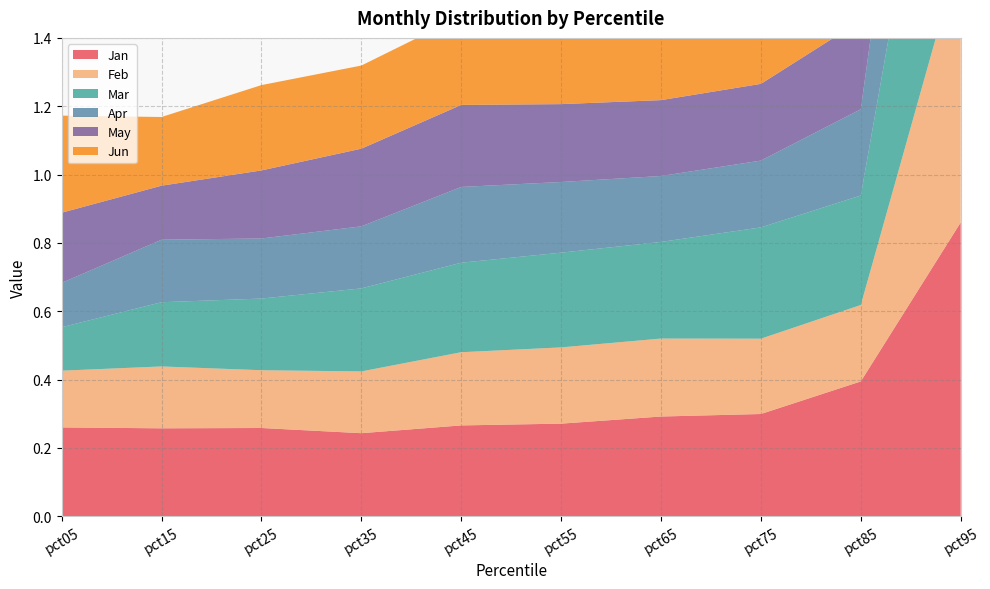

Reading left to right, list all the values displayed in this chart.

Jan: pct05=0.3	pct15=0.3	pct25=0.3	pct35=0.2	pct45=0.3	pct55=0.3	pct65=0.3	pct75=0.3	pct85=0.4	pct95=0.9
Feb: pct05=0.2	pct15=0.2	pct25=0.2	pct35=0.2	pct45=0.2	pct55=0.2	pct65=0.2	pct75=0.2	pct85=0.2	pct95=0.8
Mar: pct05=0.1	pct15=0.2	pct25=0.2	pct35=0.2	pct45=0.3	pct55=0.3	pct65=0.3	pct75=0.3	pct85=0.3	pct95=0.9
Apr: pct05=0.1	pct15=0.2	pct25=0.2	pct35=0.2	pct45=0.2	pct55=0.2	pct65=0.2	pct75=0.2	pct85=0.3	pct95=0.7
May: pct05=0.2	pct15=0.2	pct25=0.2	pct35=0.2	pct45=0.2	pct55=0.2	pct65=0.2	pct75=0.2	pct85=0.3	pct95=1.1
Jun: pct05=0.3	pct15=0.2	pct25=0.2	pct35=0.2	pct45=0.3	pct55=0.3	pct65=0.3	pct75=0.3	pct85=0.4	pct95=1.0